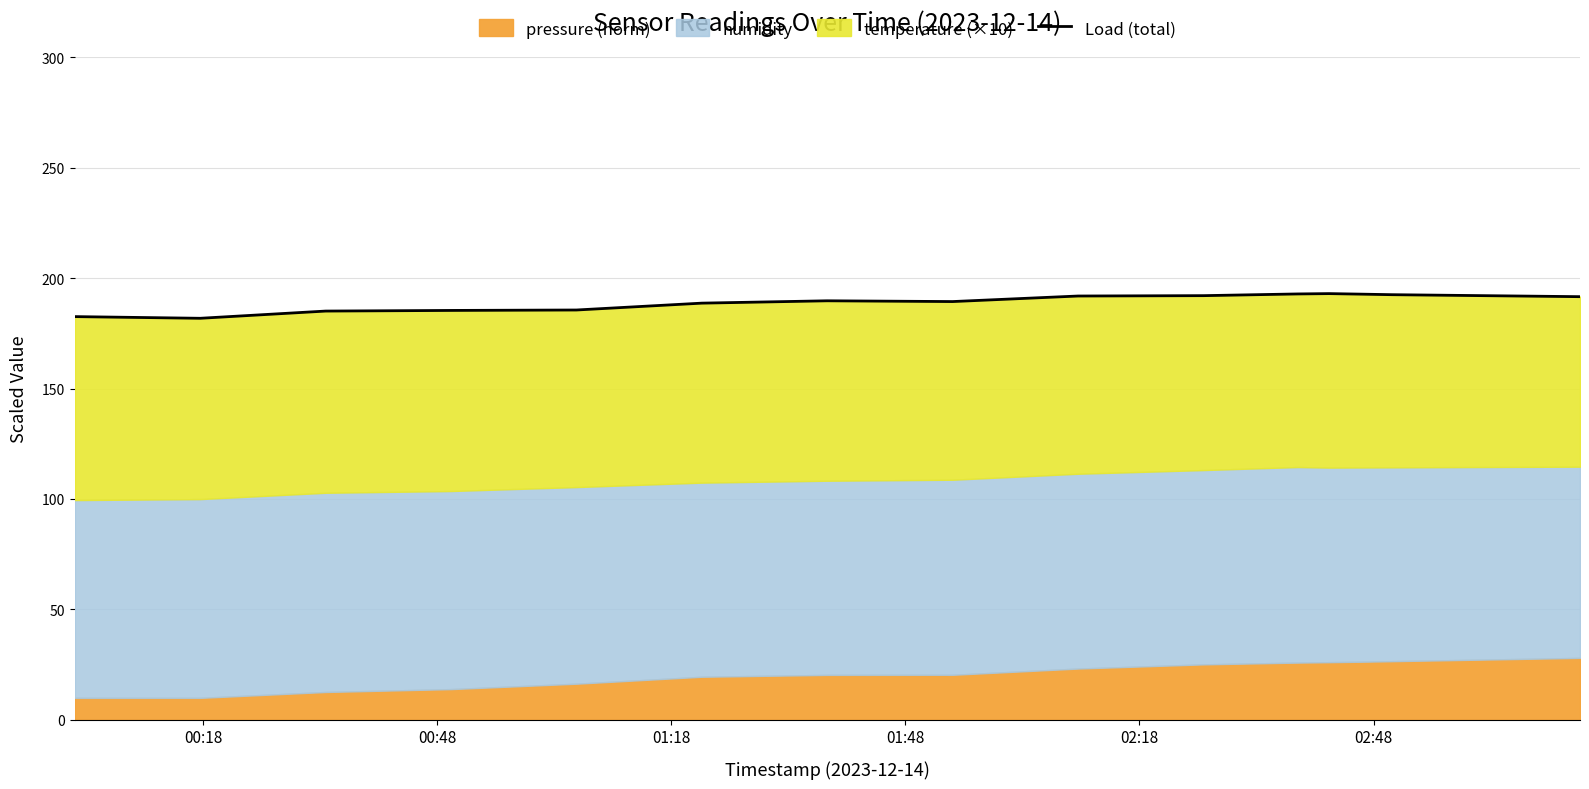

How many interior local valleys (lower than both neighbors) does the data have?

2